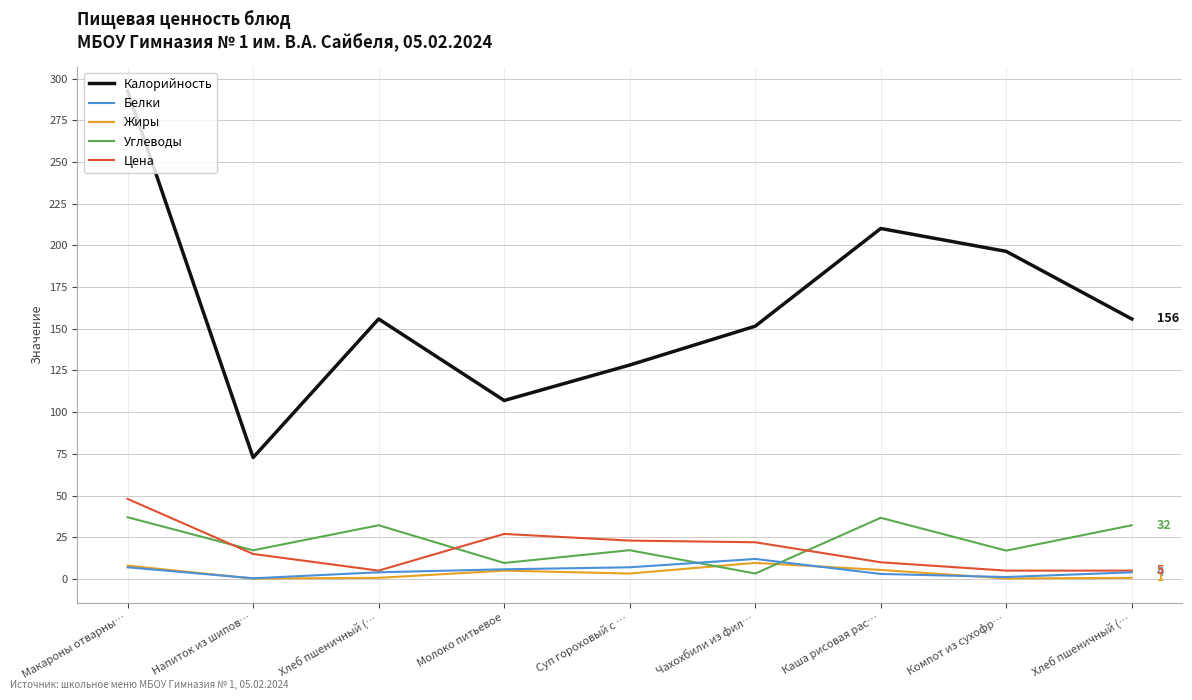

What are all the series names shown in the legend?

Калорийность, Белки, Жиры, Углеводы, Цена